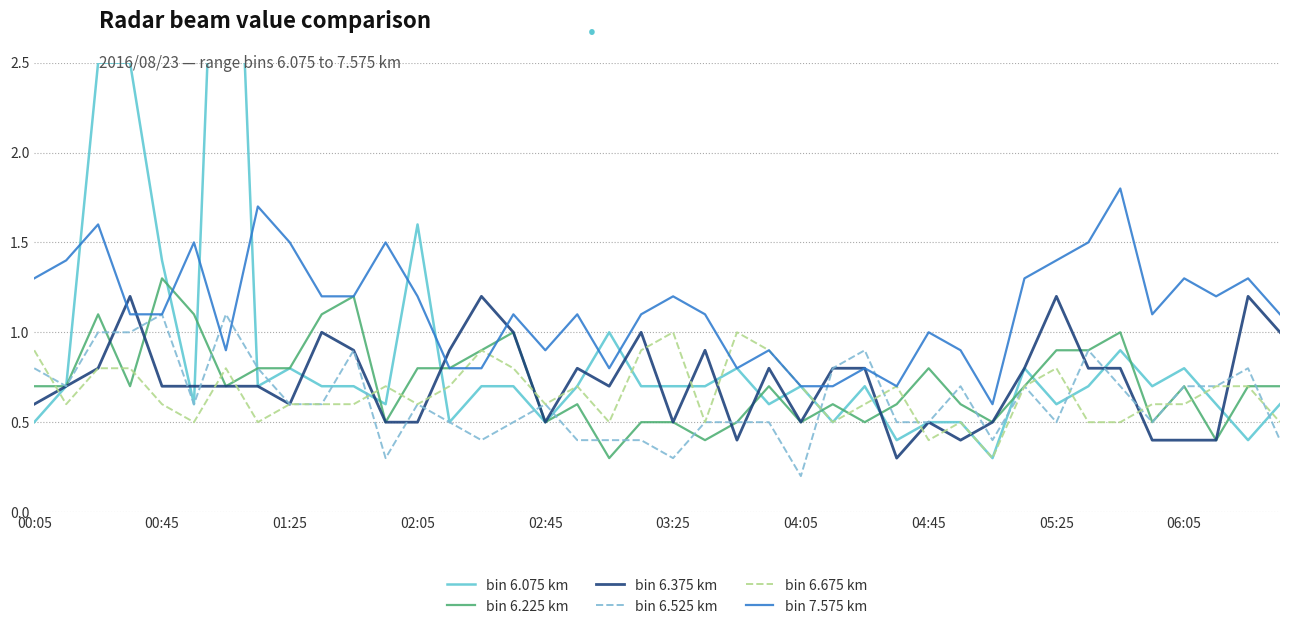

What is the lowest value of the bin 7.575 km series?

0.6